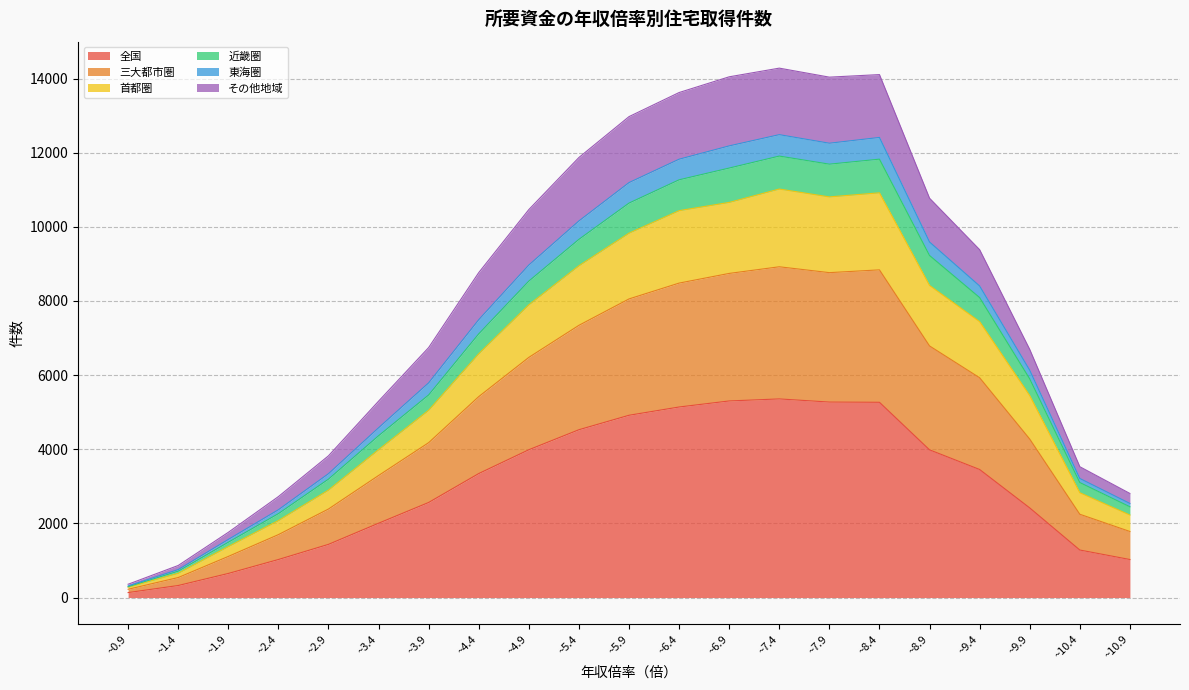

True or false: 東海圏 has more than 0 points higher than both neighbors.

True